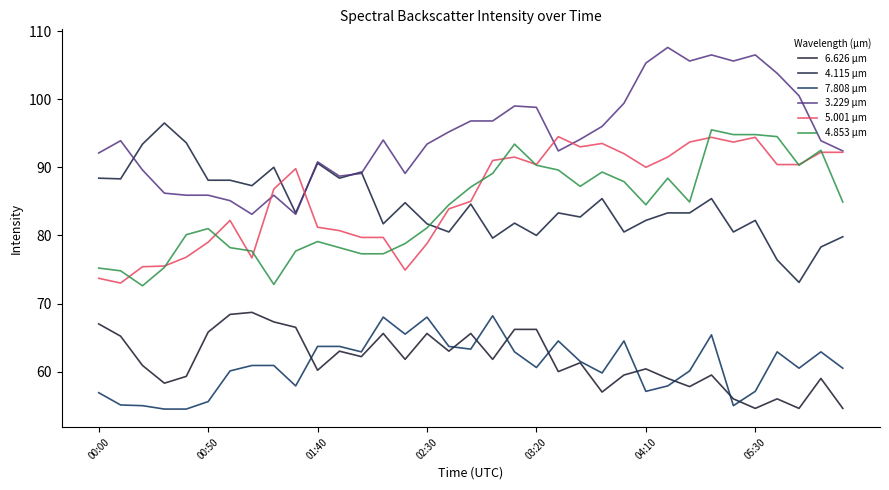

At which category does 4.115 µm reach its first local valley?

00:50